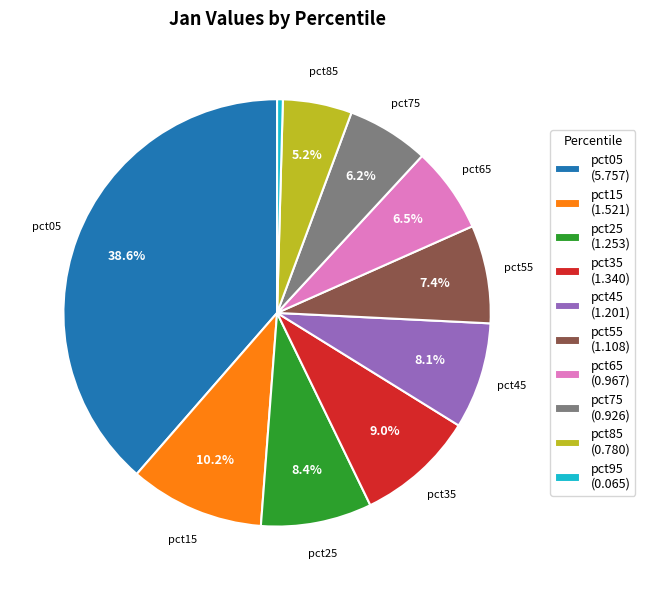

Which slice is the smallest?

pct95